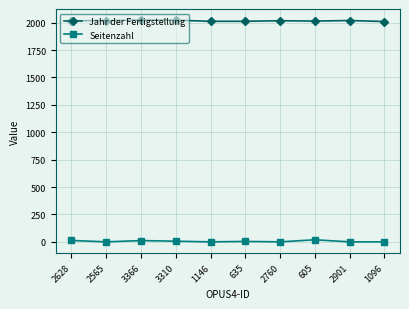

What is the greatest value displayed?

2023